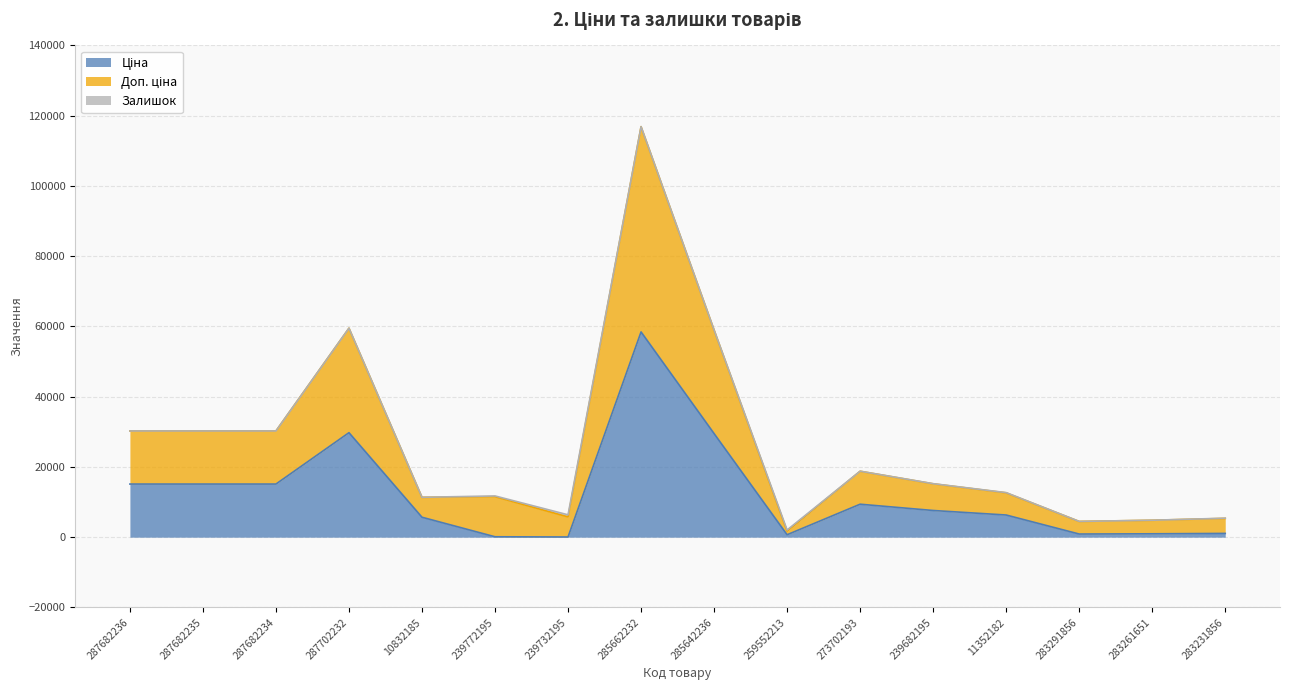

True or false: Ціна has a value of 15120.0 at 287682235.

True